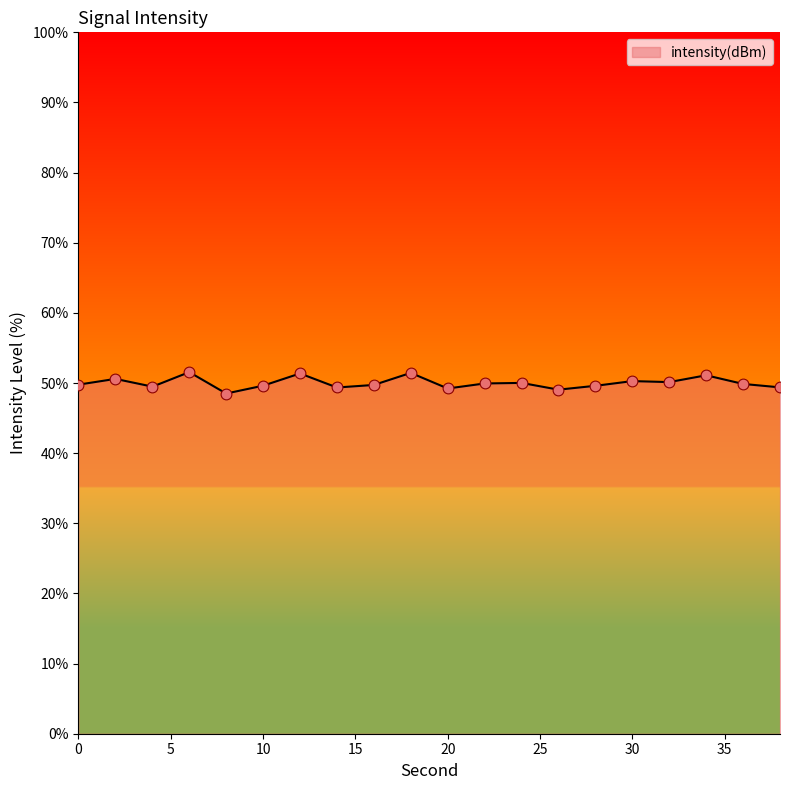

Between 20 and 12, which is larger?

12